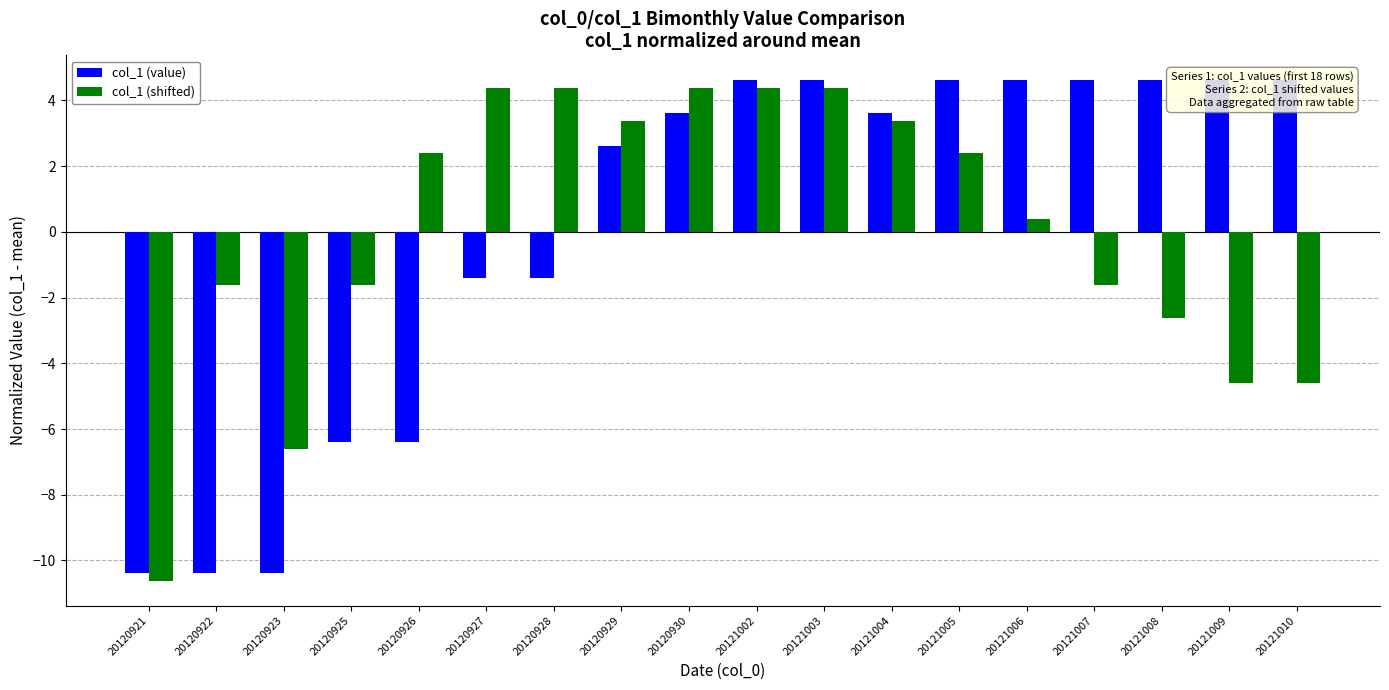

Which series has the largest total across all categories?

col_1 (value)